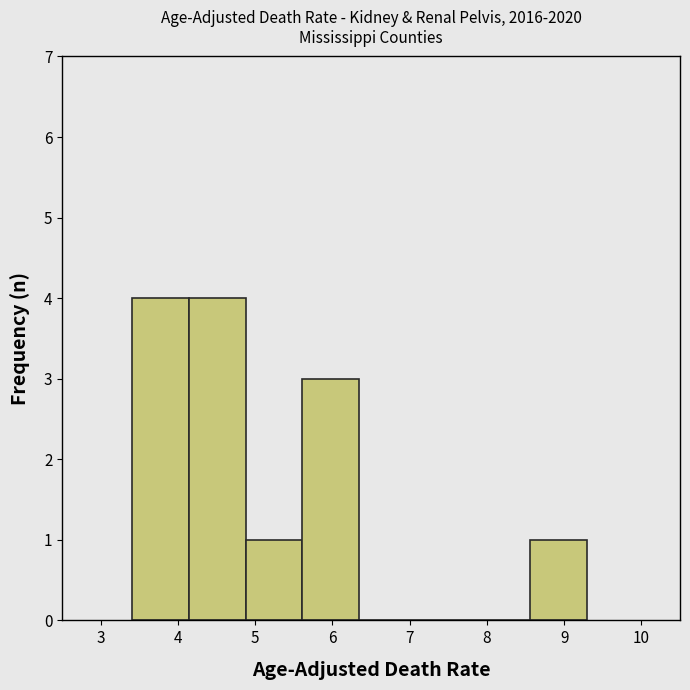

Reading left to right, list every bar in this chart as the range it spans on the x-axis followed by its height. Neither the bar edges nor the heights are printed on the chart, so give them approximately, as read against the axes.

3.4 to 4.1: 4
4.1 to 4.9: 4
4.9 to 5.6: 1
5.6 to 6.4: 3
6.4 to 7.1: 0
7.1 to 7.8: 0
7.8 to 8.6: 0
8.6 to 9.3: 1